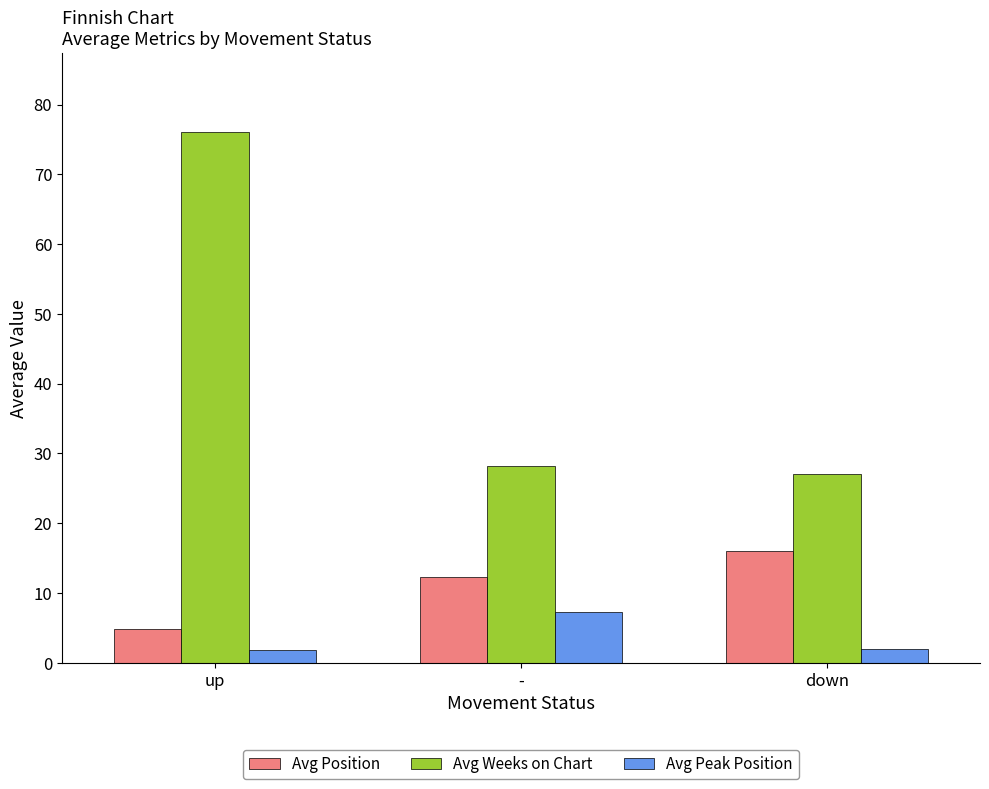

How many groups of bars are there?

3